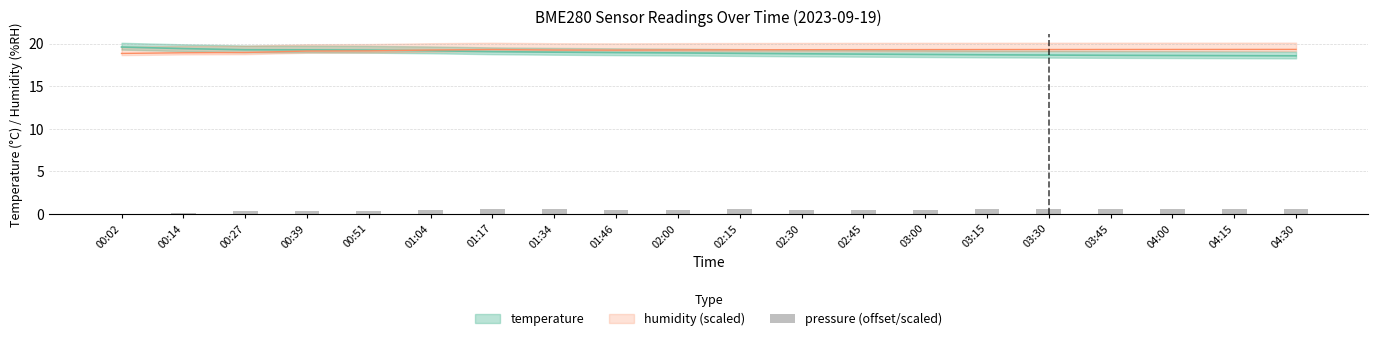

Rank the categories by value from highest to lowest.

01:17, 04:30, 04:15, 04:00, 03:45, 01:34, 03:30, 02:15, 03:15, 01:46, 02:45, 01:04, 02:00, 03:00, 02:30, 00:51, 00:27, 00:39, 00:14, 00:02